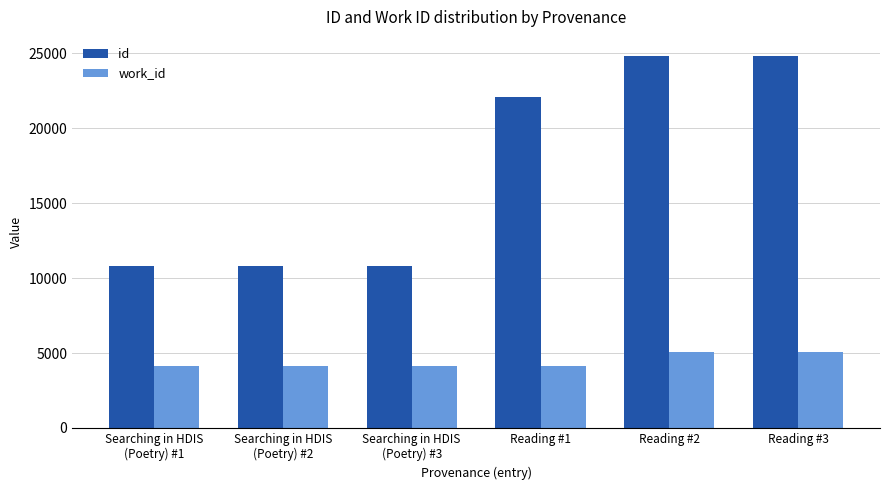

What is the difference between the maximum and minimum values in the id series?

14067